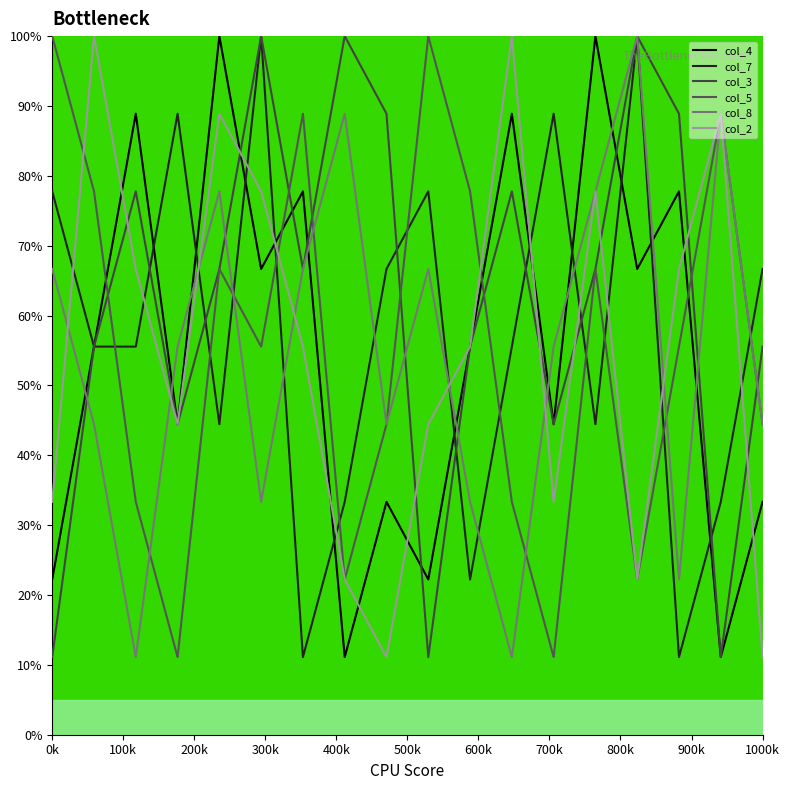

Does the chart display data point markers on the line(s)?

No